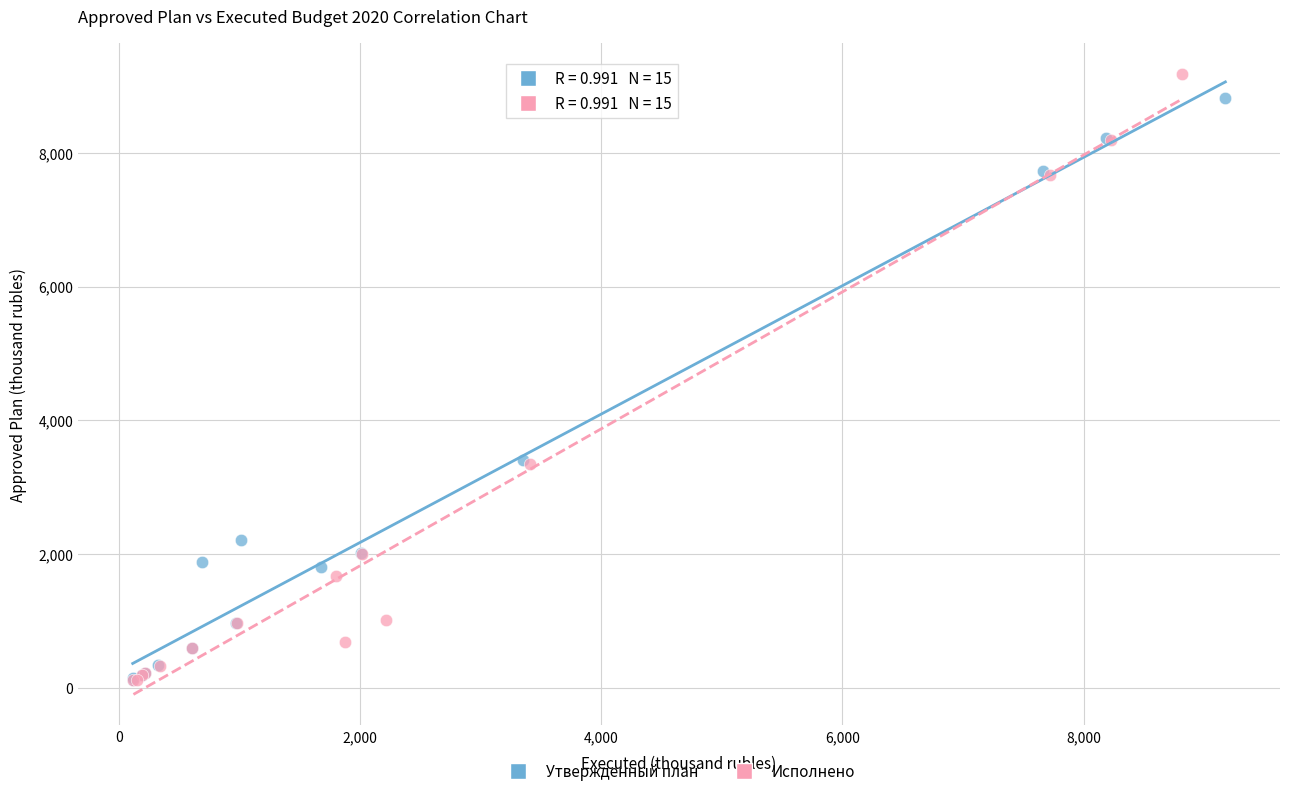

Which series has the largest Y range (max minus min)?

Исполнено